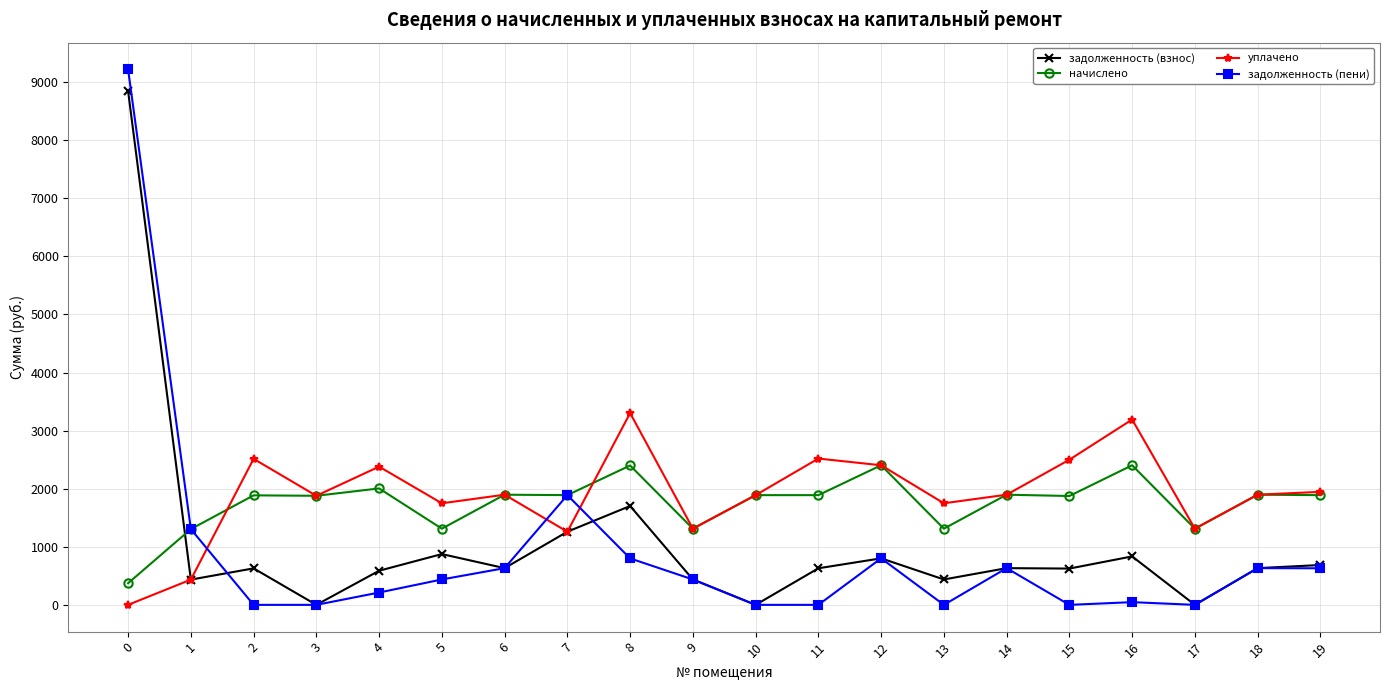

What is the value of the задолженность (пени) point at the 15th from the left?

632.2